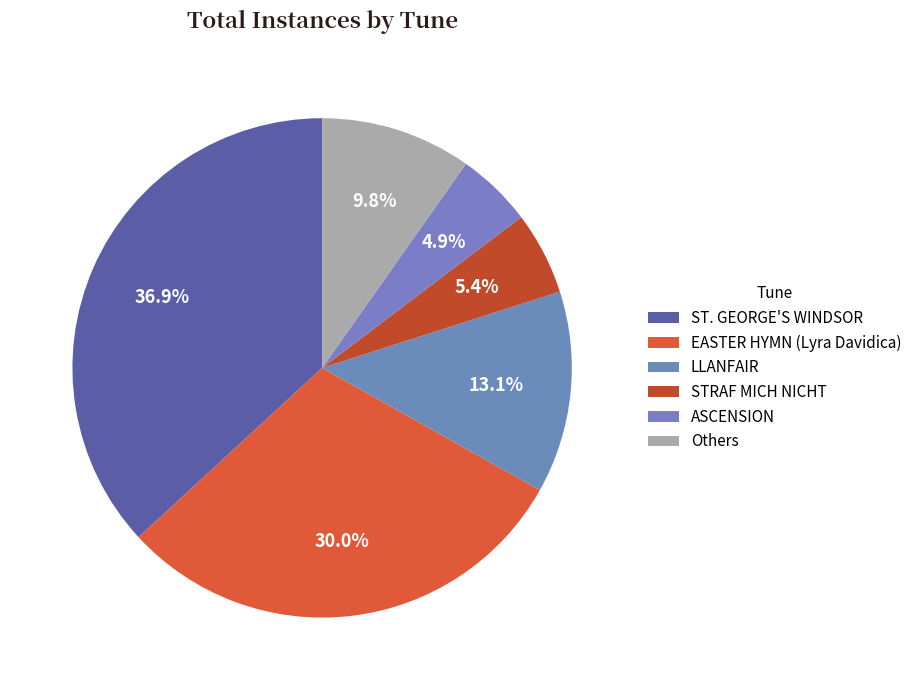

Is it true that EASTER HYMN (Lyra Davidica) is 30% of the pie?

True